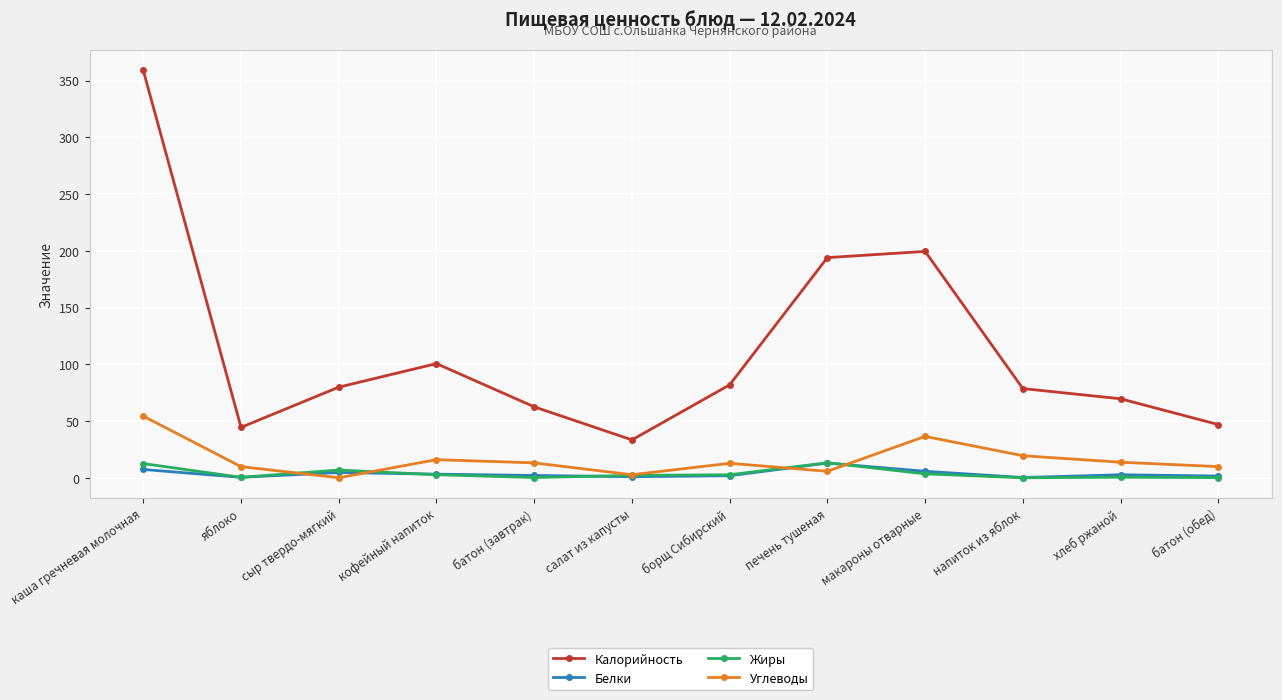

What is the highest value of the Белки series?

13.0